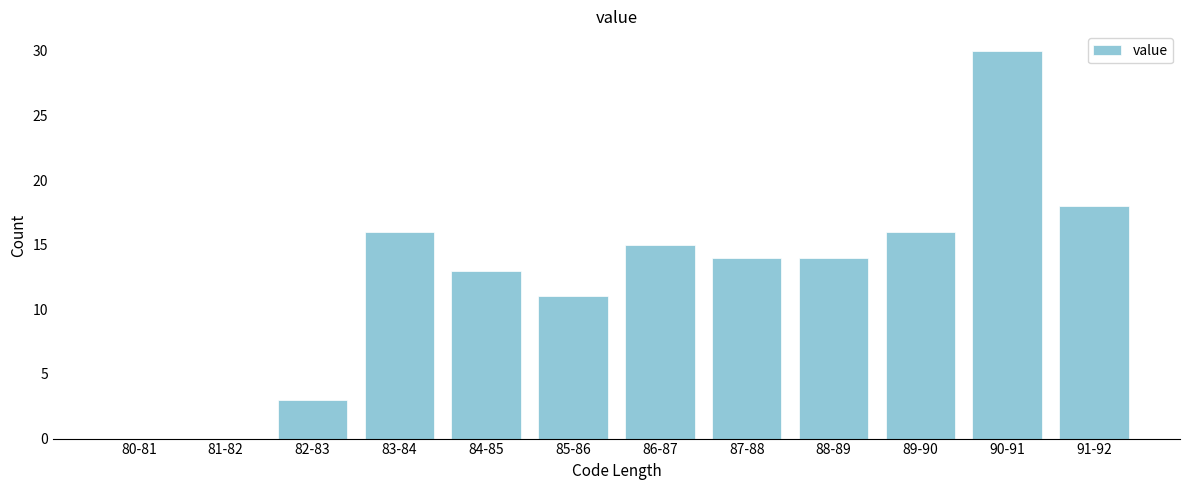

Reading right to left, list all the values displayed in this chart.

91-92=18	90-91=30	89-90=16	88-89=14	87-88=14	86-87=15	85-86=11	84-85=13	83-84=16	82-83=3	81-82=0	80-81=0